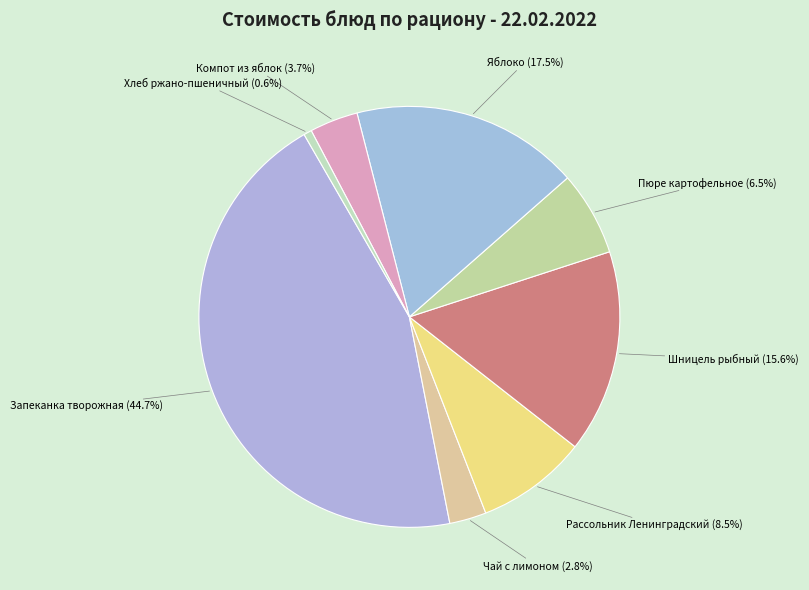

How many slices are in this pie chart?

8